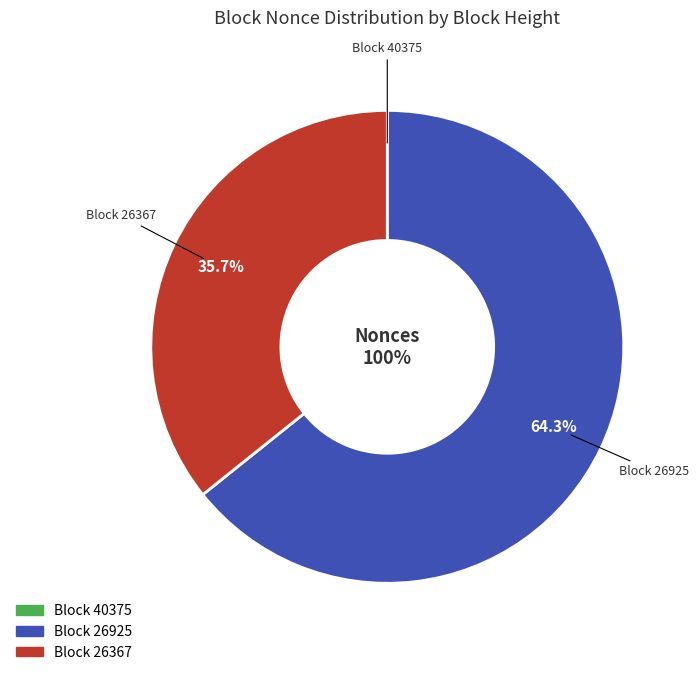

What is the total percentage of 40375 and 26925?

64.3%